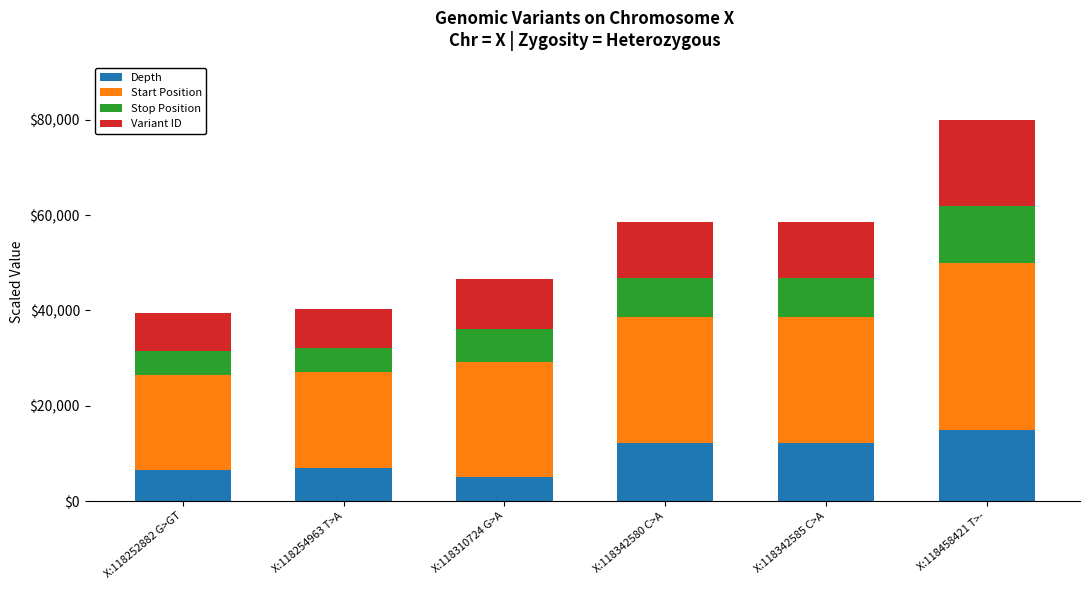

The value of Depth at X:118458421 T>- is 22572.1. True or false?

False